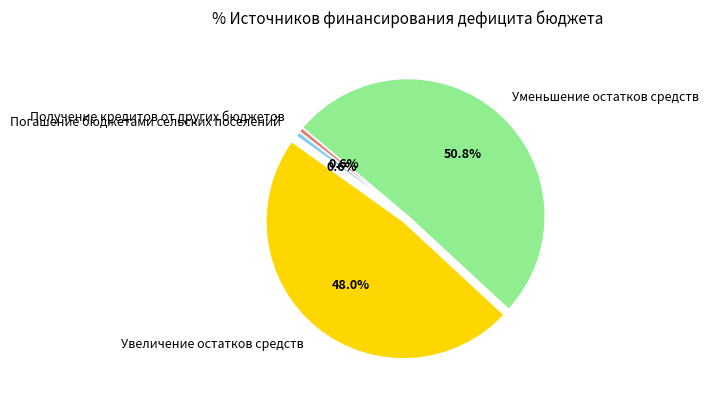

What is the largest slice in the pie chart?

Уменьшение остатков средств